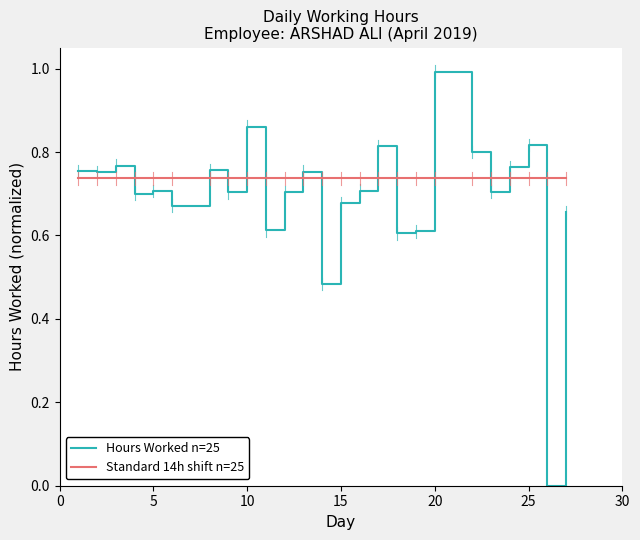

After their last crossing, which series has the higher values: Standard 14h shift n=25 or Hours Worked n=25?

Standard 14h shift n=25